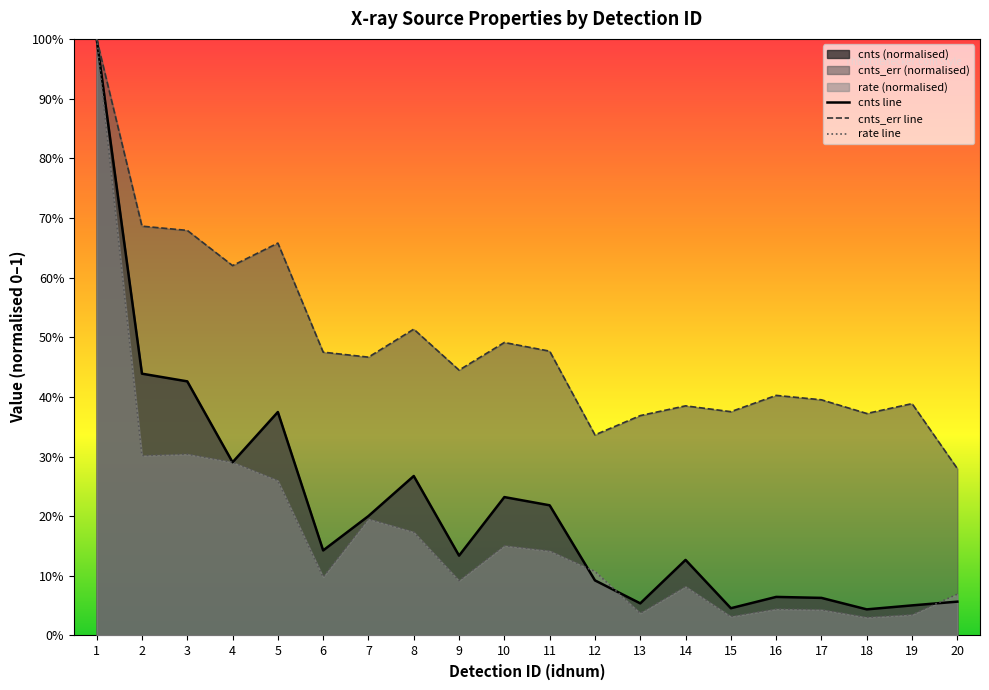

Rank the categories by cnts line value from highest to lowest.

1, 2, 3, 5, 4, 8, 10, 11, 7, 6, 9, 14, 12, 16, 17, 20, 13, 19, 15, 18